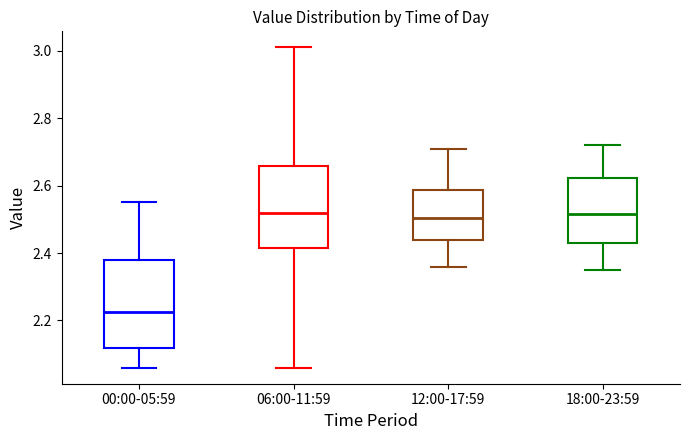

Where is the upper edge of the box for 06:00-11:59 on the y-axis? The values are not printed on the chart, so give them approximately, as read against the axis.

2.66